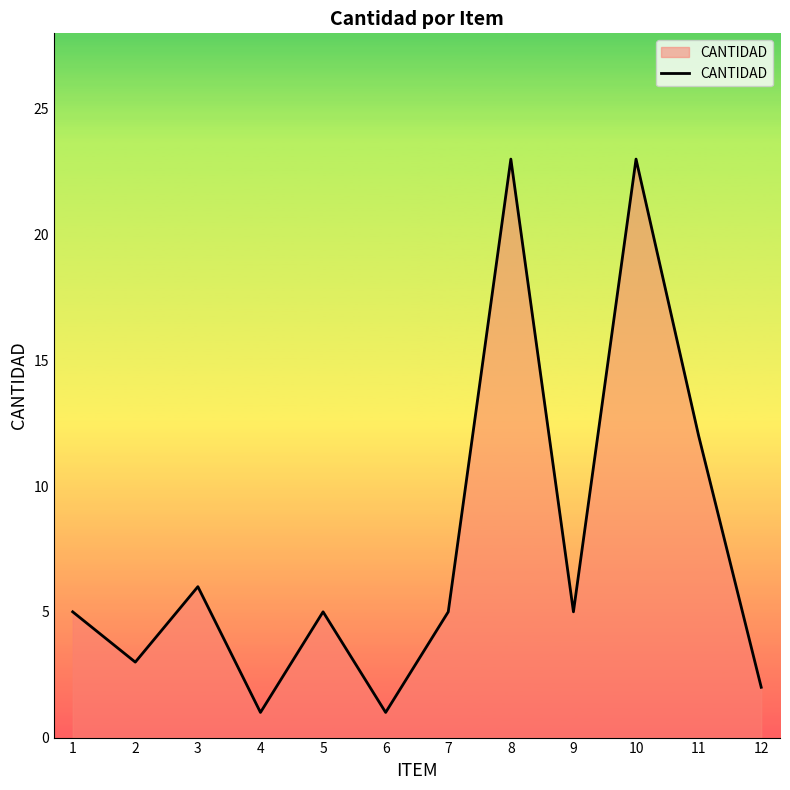

What is the ratio of the value at 2 to the value at 9?

0.6